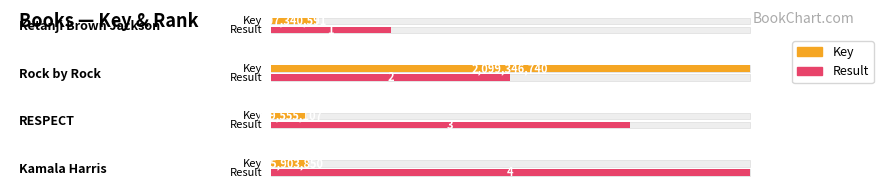

What is the value of the Key bar at the 2nd from the left?

2099346740